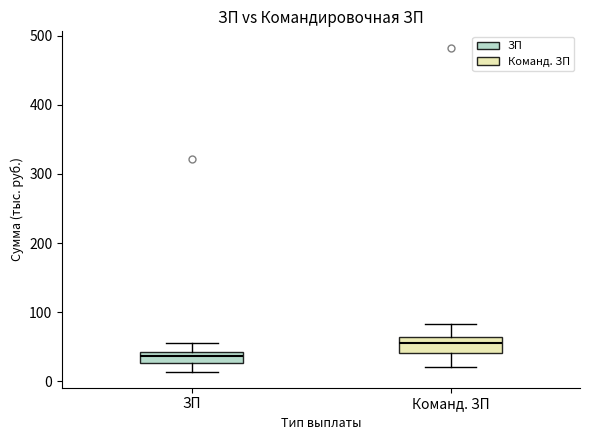

Reading left to right, transcribe this box plot: for each box, give where its median line is, the range the box spans, and where its two whiskers end, as read against the y-axis. The values are not printed on the chart, so give them approximately, as read against the axis.

ЗП: median 40 (inside the box), box 30 to 40, whiskers 10 to 60
Команд. ЗП: median 60 (inside the box), box 40 to 60, whiskers 20 to 80